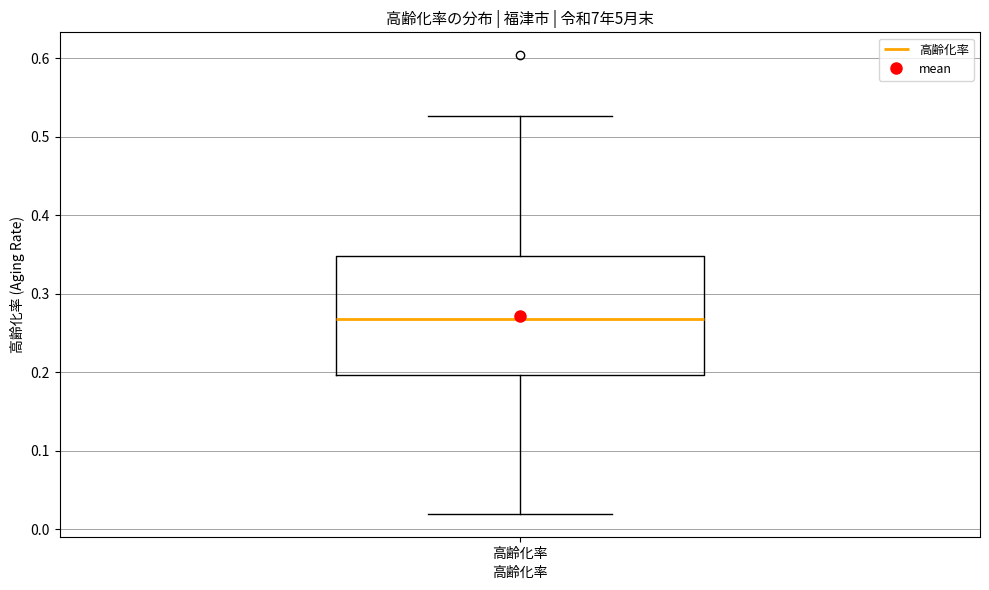

Where does the lower whisker of the box for 高齢化率 end on the y-axis? The values are not printed on the chart, so give them approximately, as read against the axis.

0.02